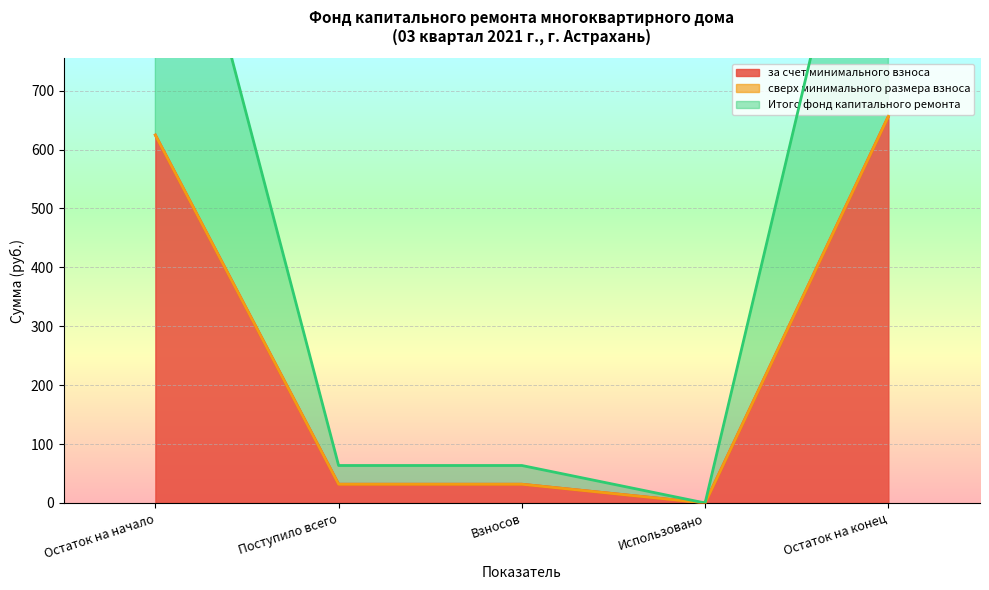

At which label does Итого фонд капитального ремонта first exceed 31?

Остаток на начало